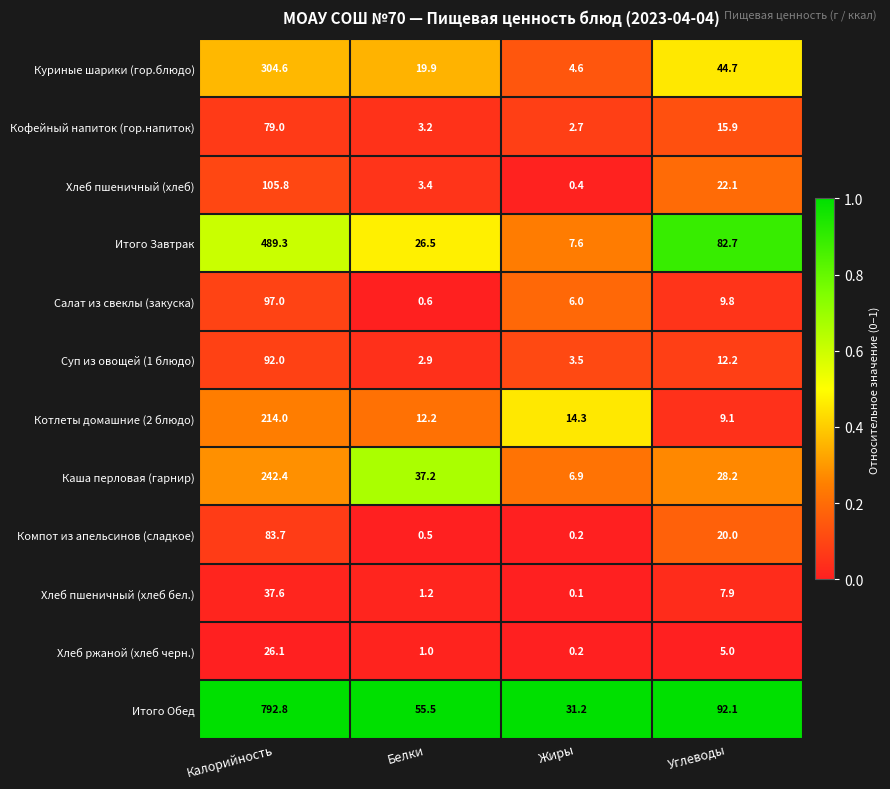

What is the difference between the highest and lowest values at Калорийность?

766.7